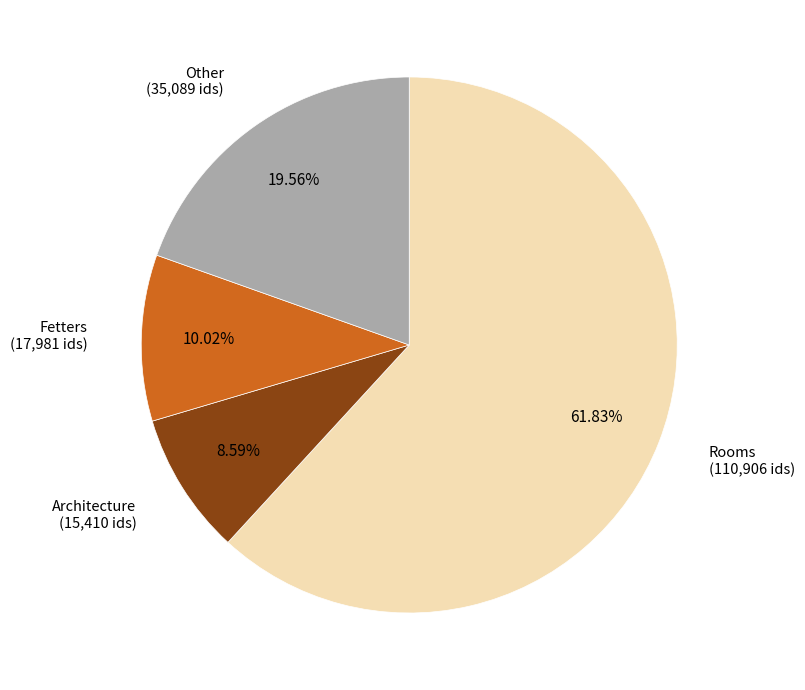

To the nearest percent, what is the difference between the largest and smallest slice percentages?

53%